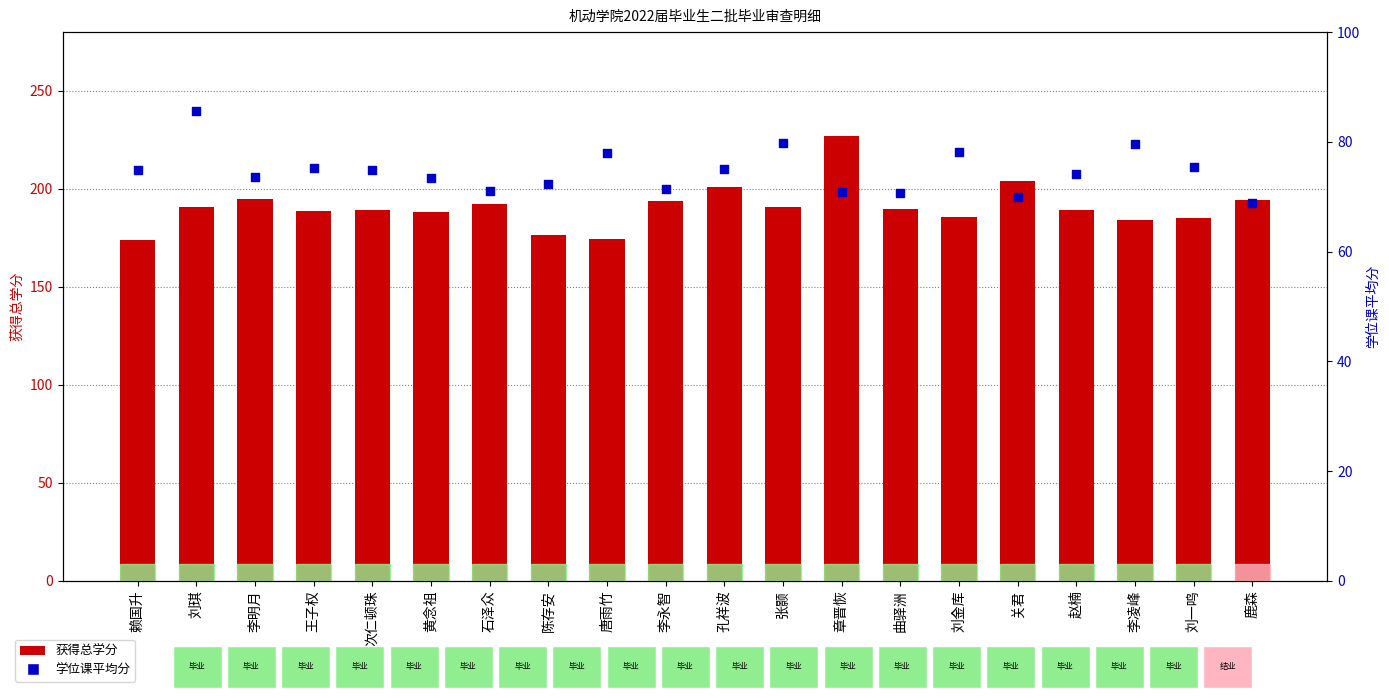

Which series has the largest Y range (max minus min)?

获得总学分